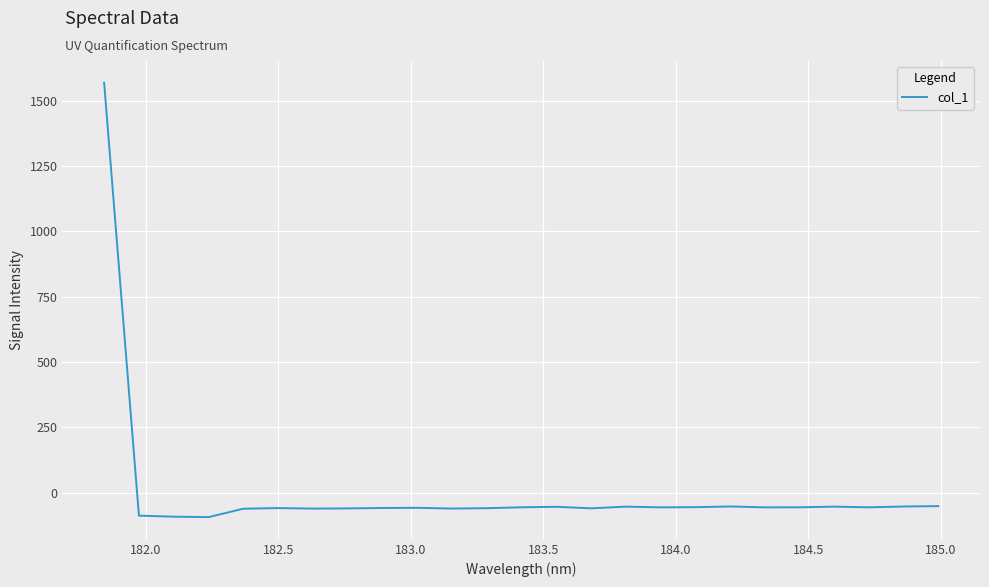

What is the minimum value shown in the chart?

-94.1